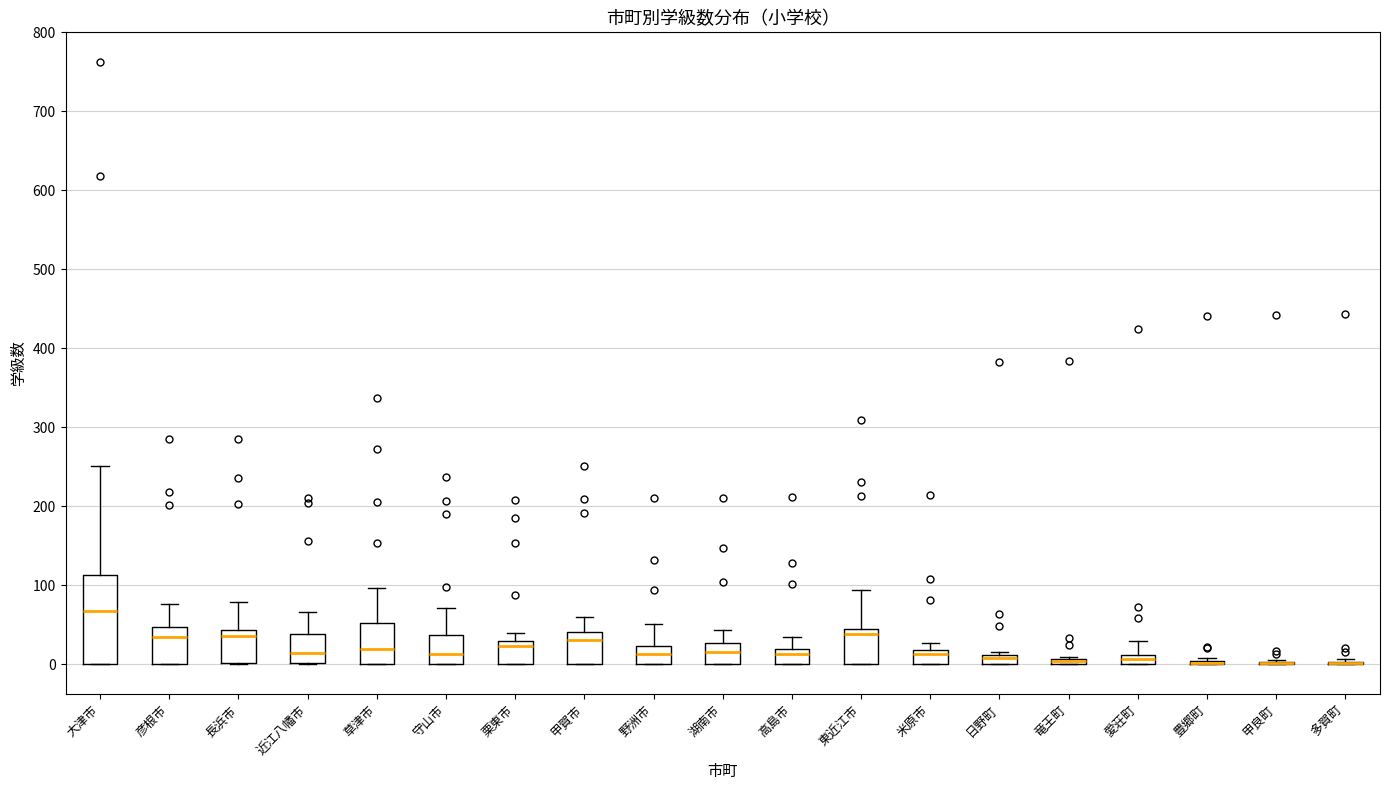

Where is the lower edge of the box for 長浜市 on the y-axis? The values are not printed on the chart, so give them approximately, as read against the axis.

0